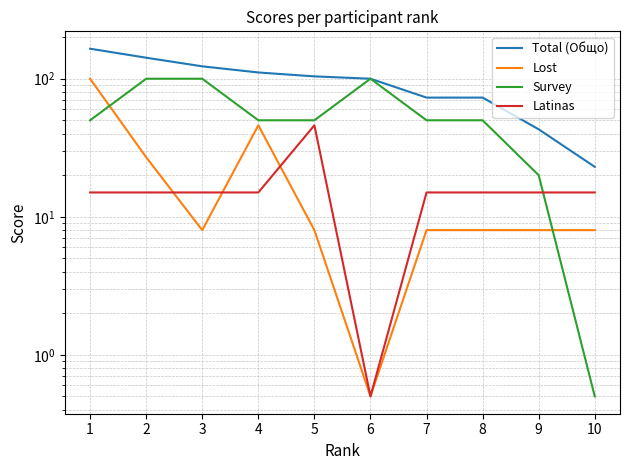

How many lines are shown in the chart?

4